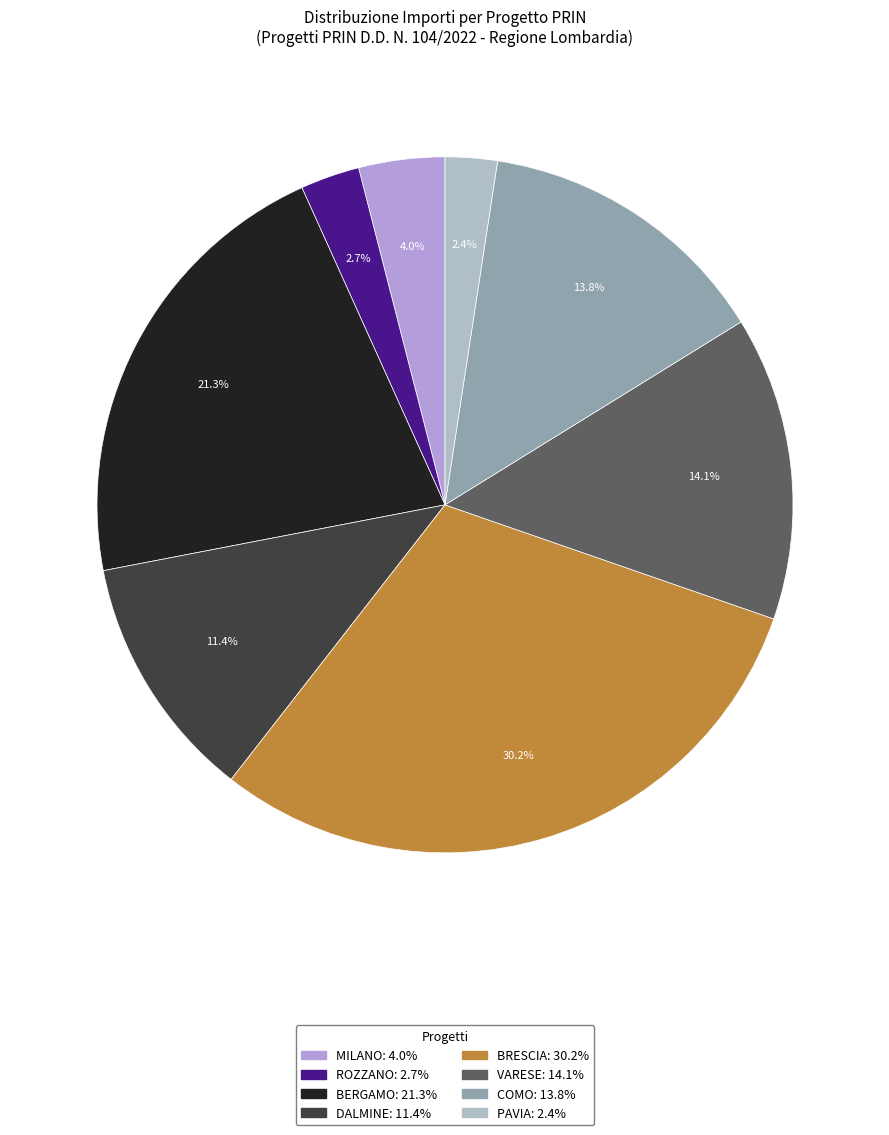

How many segments does this pie chart have?

8